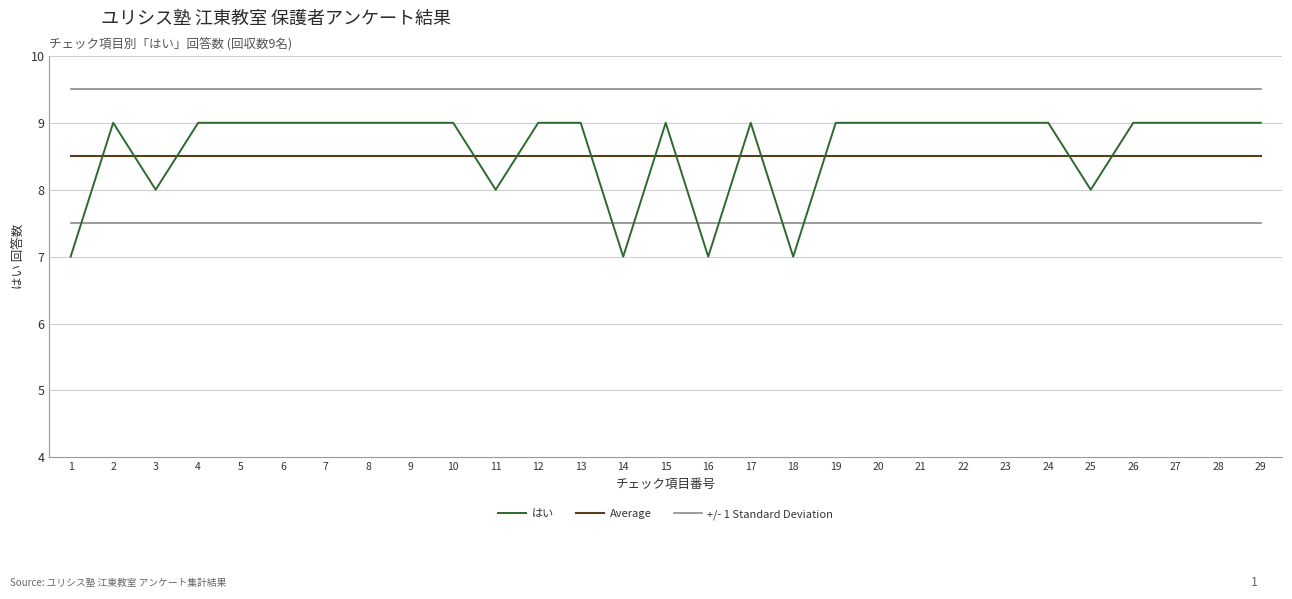

Which series has the largest total across all categories?

+/- 1 Standard Deviation